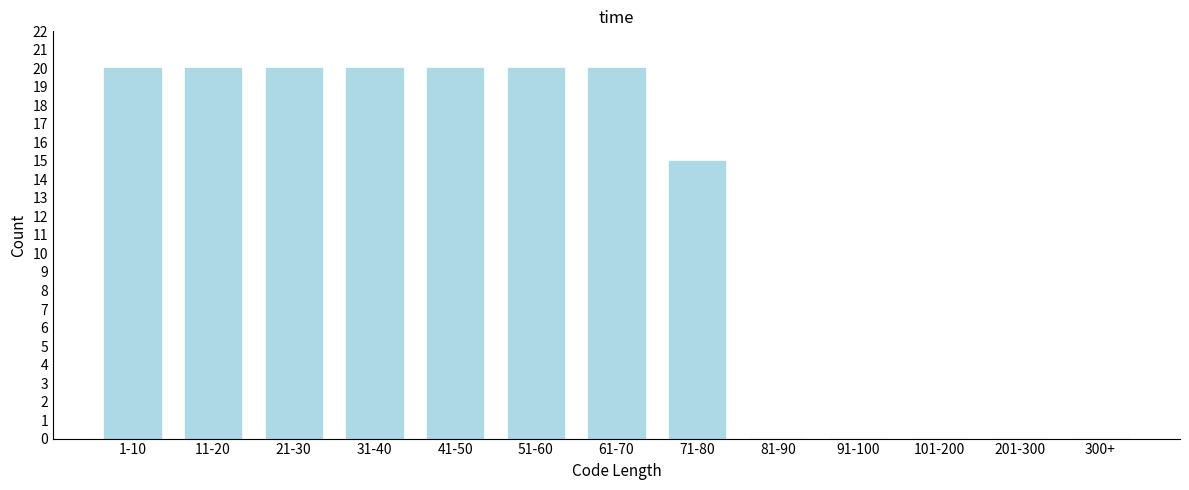

Reading right to left, extract all data points from this chart.

300+=0	201-300=0	101-200=0	91-100=0	81-90=0	71-80=15	61-70=20	51-60=20	41-50=20	31-40=20	21-30=20	11-20=20	1-10=20